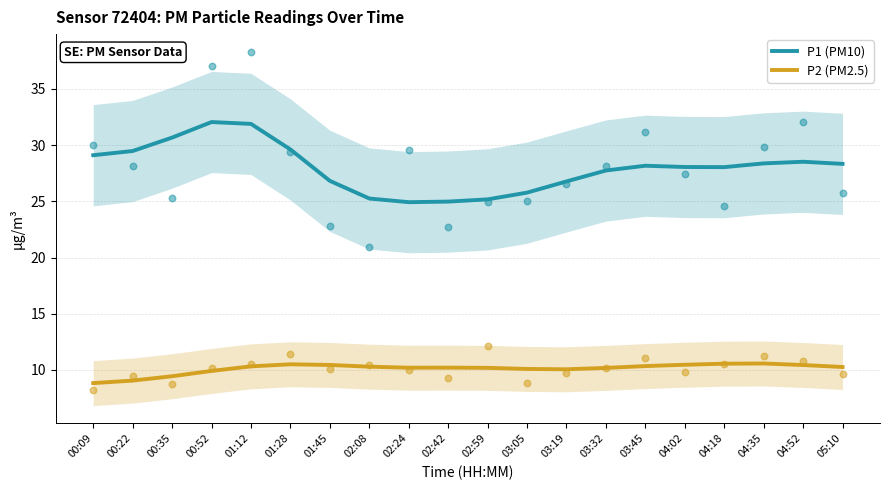

Which series has the largest total across all categories?

P1 (PM10)